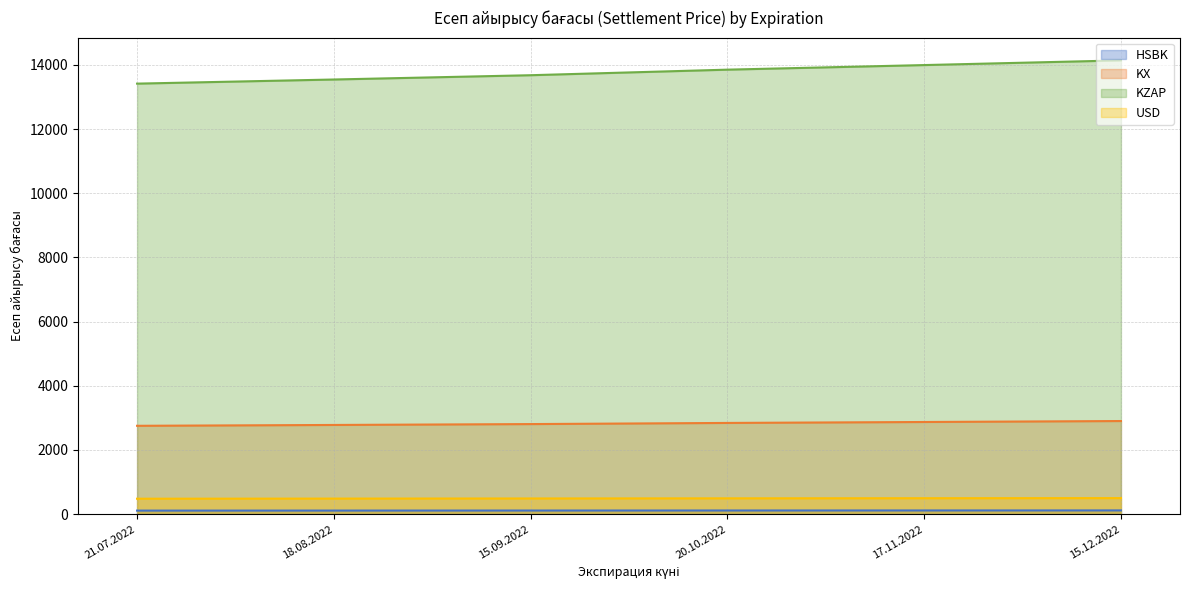

What is the total value across all series at 15.12.2022?

17661.1